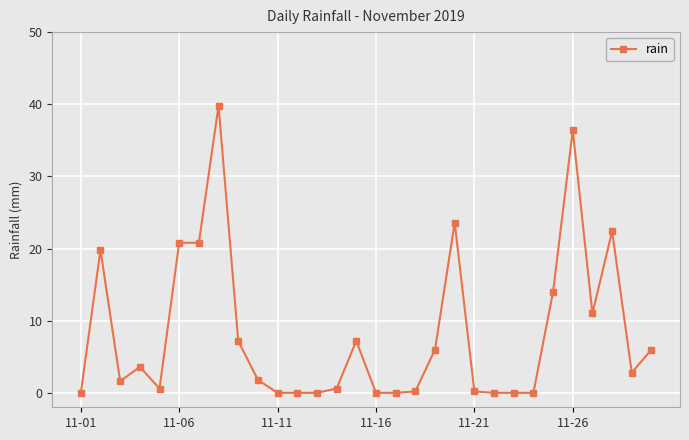

True or false: there are more than 0 points higher than both neighbors.

True